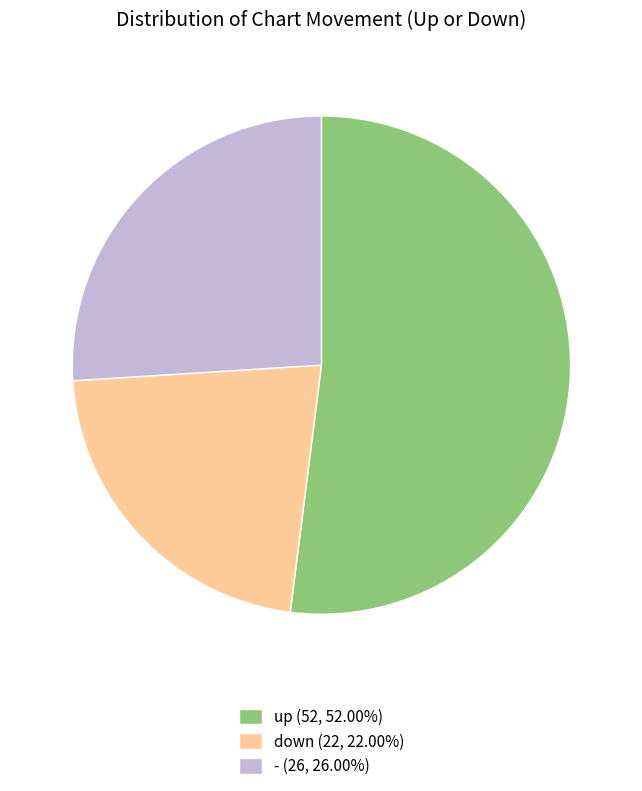

Do up and down together represent more than half of the pie?

Yes